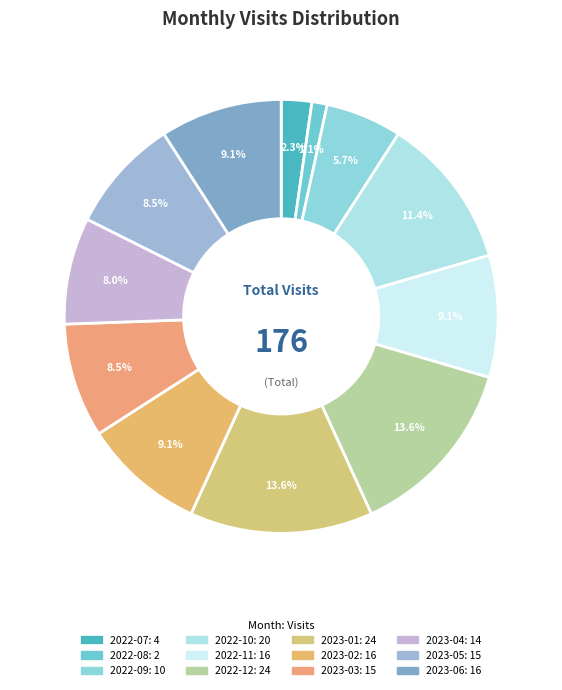

Is there any slice that represents more than half of the pie?

No